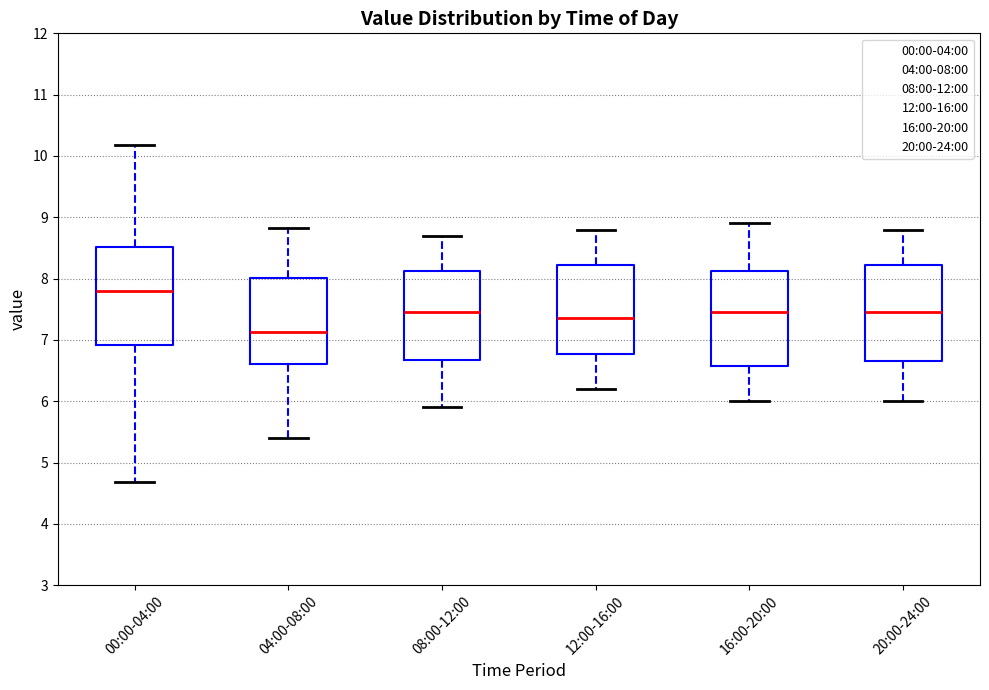

Where does the median line of the box for 12:00-16:00 sit on the y-axis? The values are not printed on the chart, so give them approximately, as read against the axis.

7.4